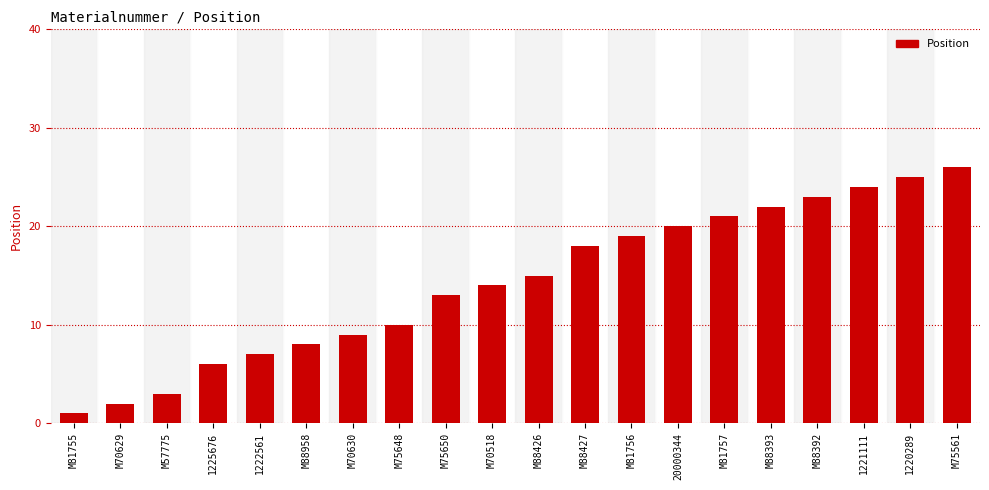

Rank the categories by value from lowest to highest.

M81755, M70629, M57775, 1225676, 1222561, M88958, M70630, M75648, M75650, M70518, M88426, M88427, M81756, 20000344, M81757, M88393, M88392, 1221111, 1220289, M75561